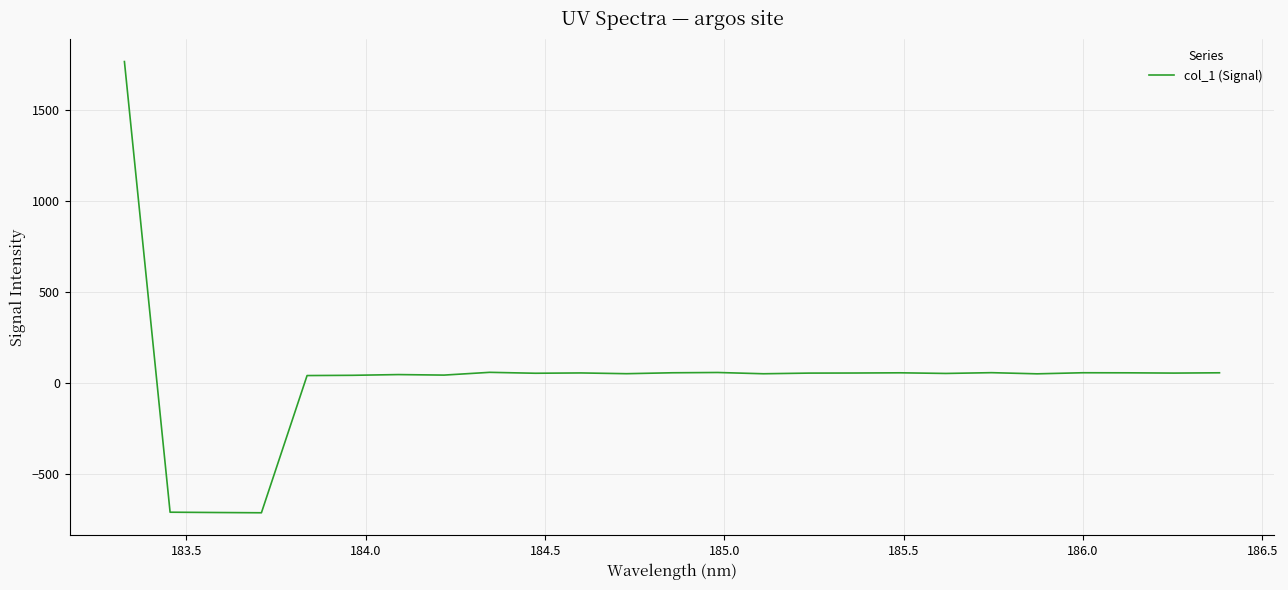

What is the greatest value displayed?

1767.4